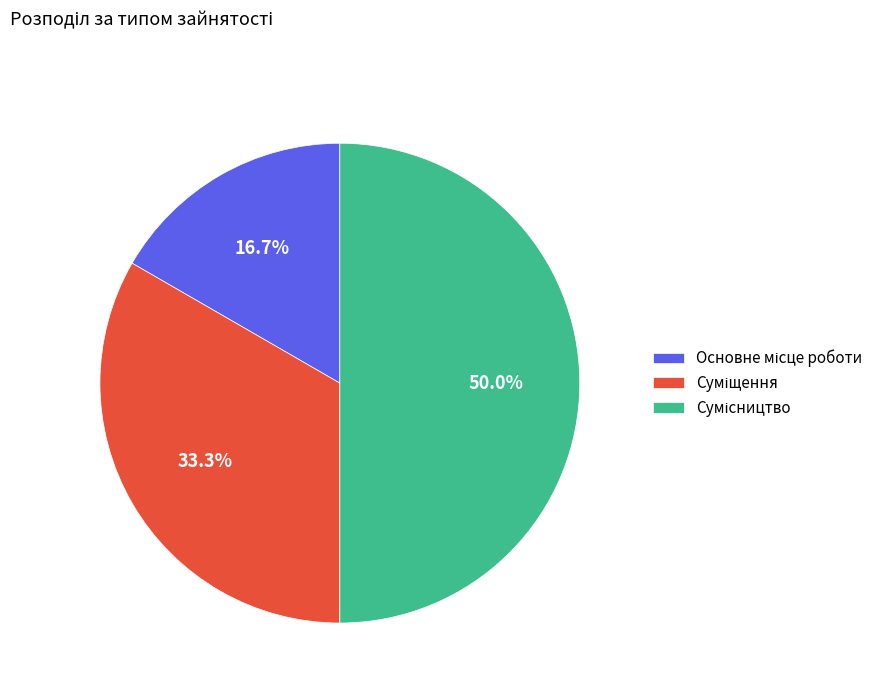

Does Суміщення account for over 50% of the chart?

No